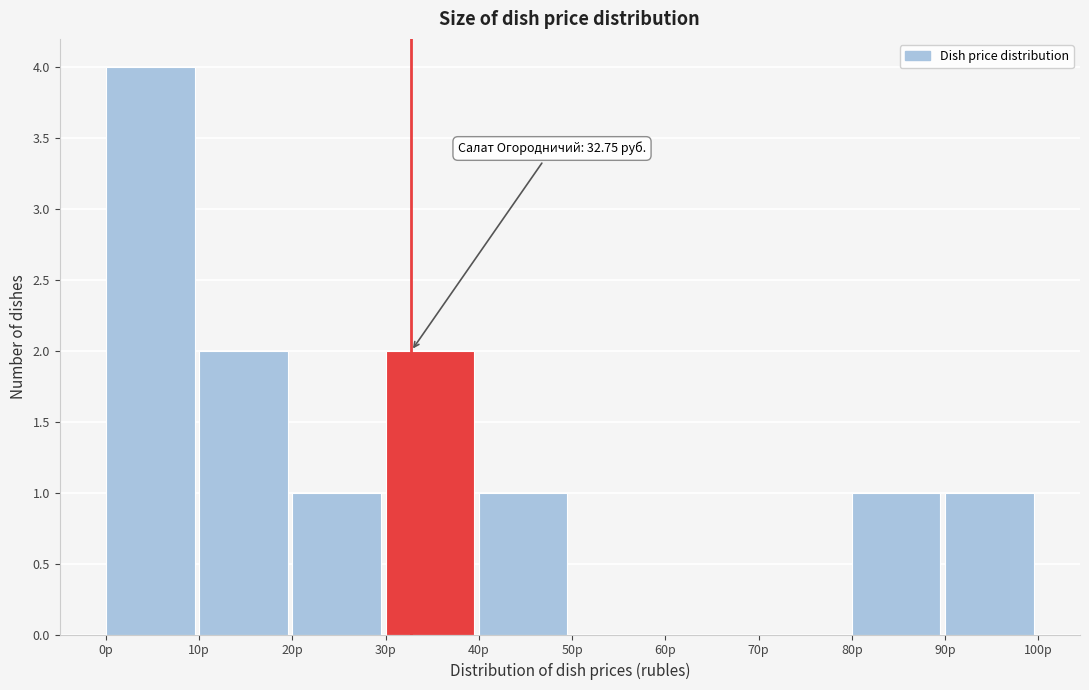

Which range on the x-axis has the tallest bar?

0 to 10